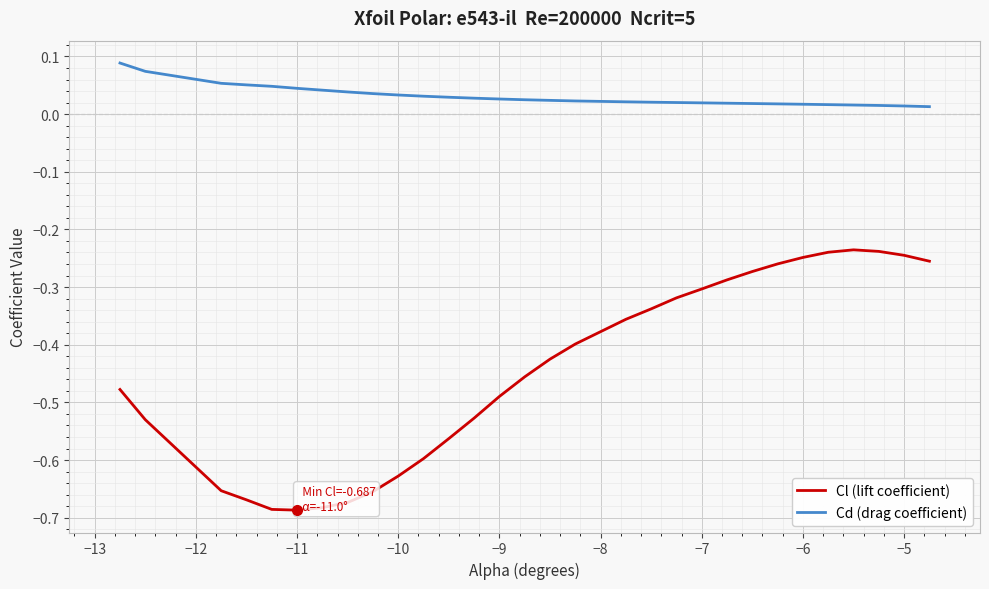

What are all the series names shown in the legend?

Cl (lift coefficient), Cd (drag coefficient)